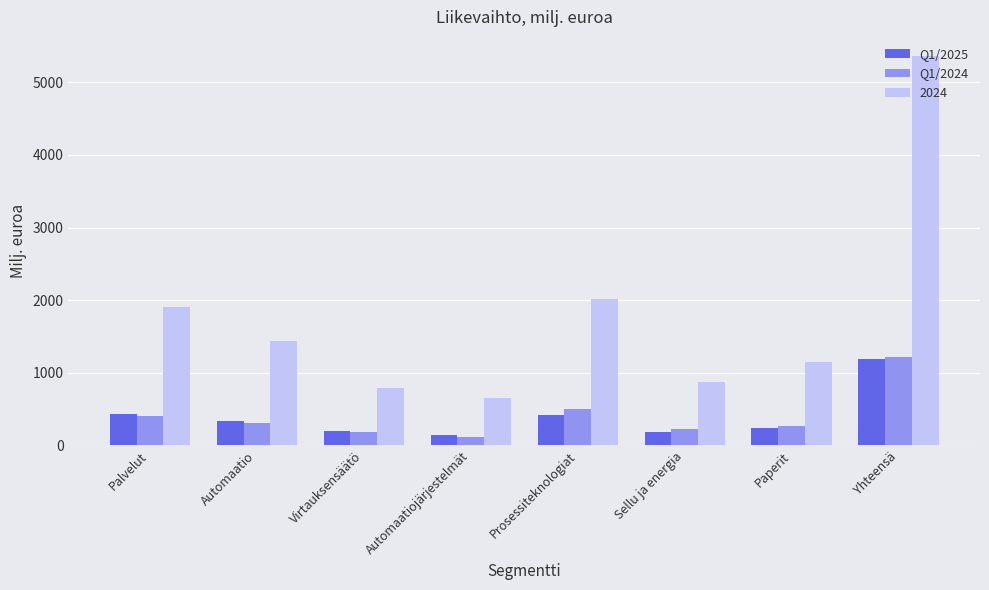

Between Virtauksensäätö and Yhteensä, which series saw the biggest shift?

2024